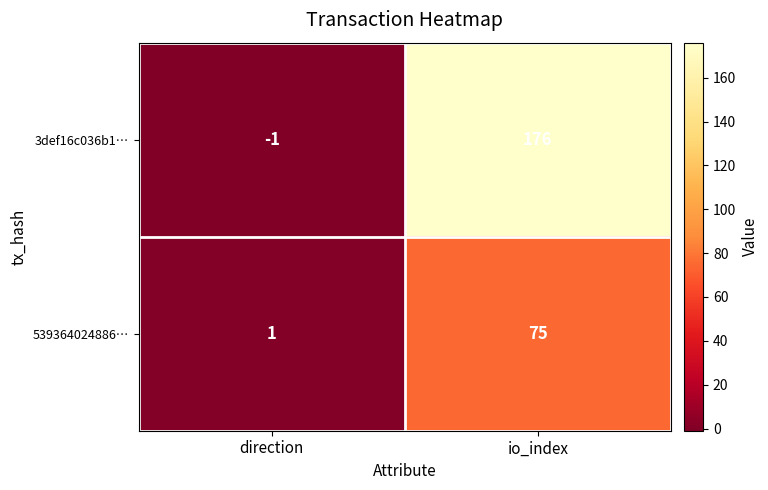

At which label is 539364024886… closest to 38?

direction